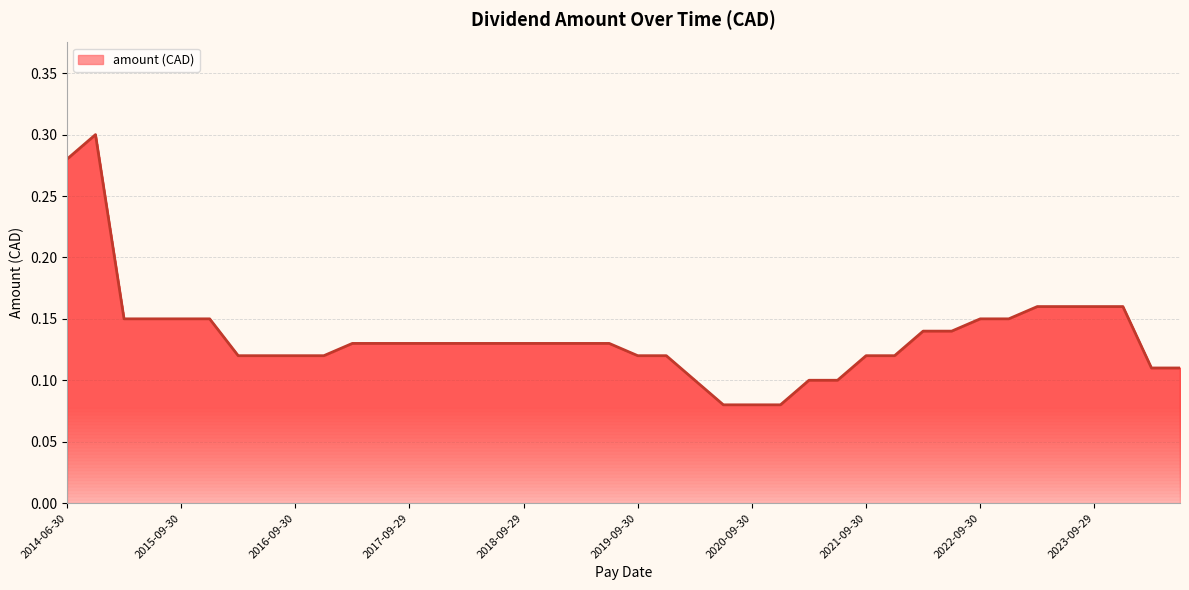

What is the value of the 16th point from the left?

0.1